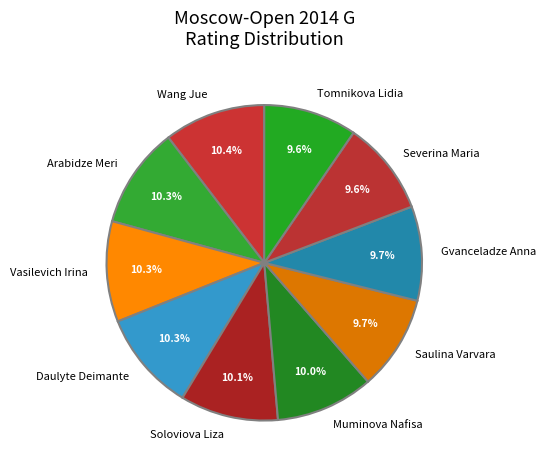

Count the number of slices in the pie.

10